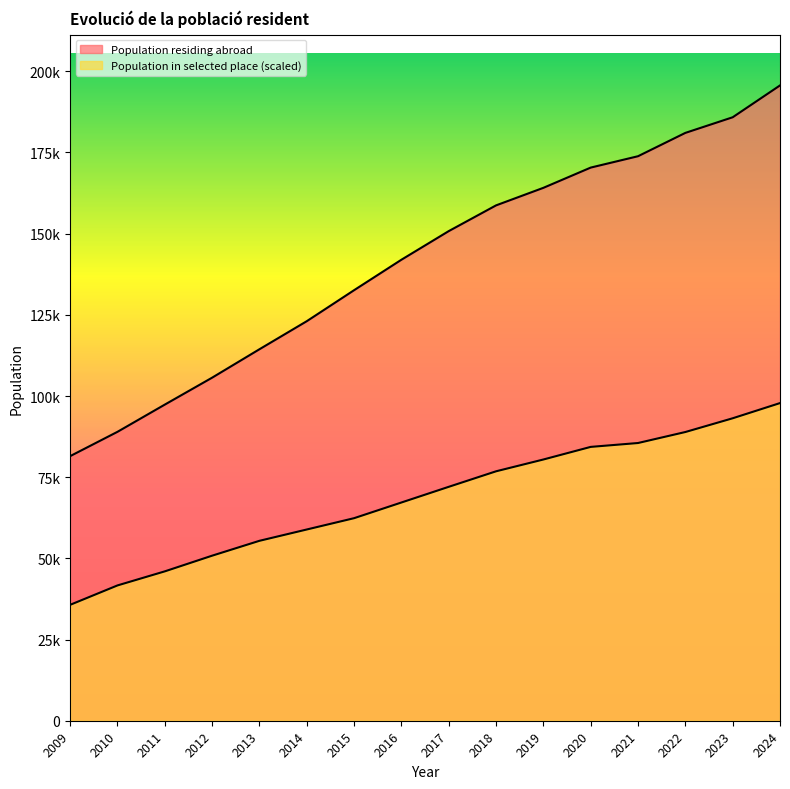

Does the chart display data point markers on the line(s)?

No